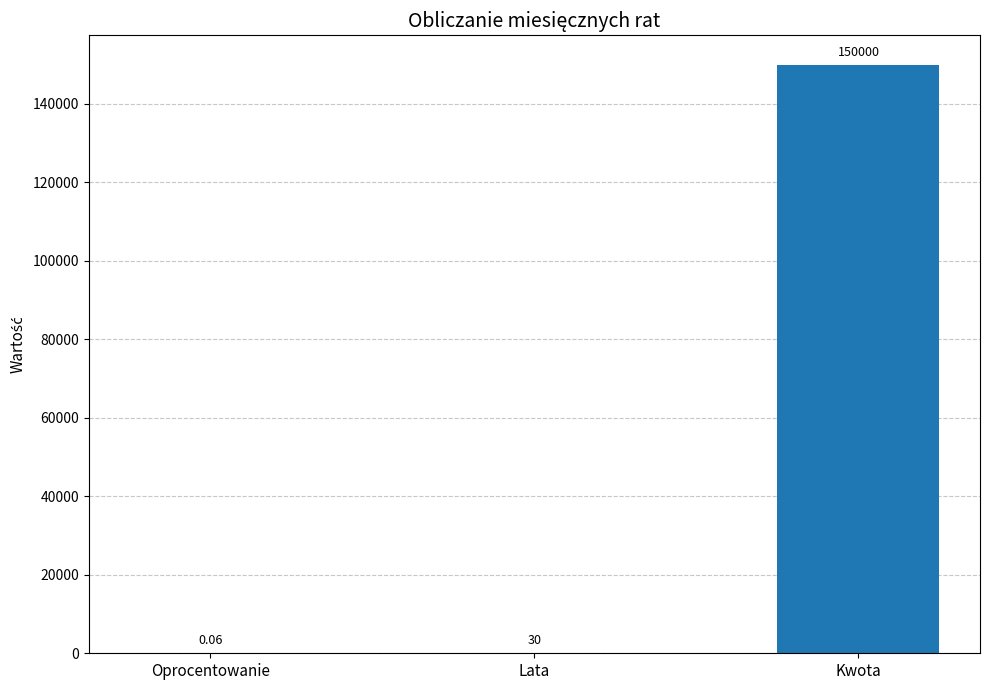

What is the approximate value at Lata?

30.0